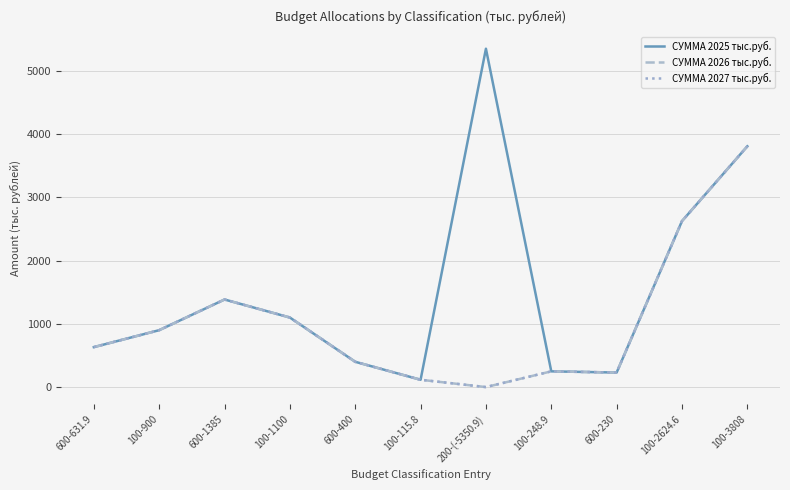

Between 600-1385 and 600-230, which is larger?

600-1385